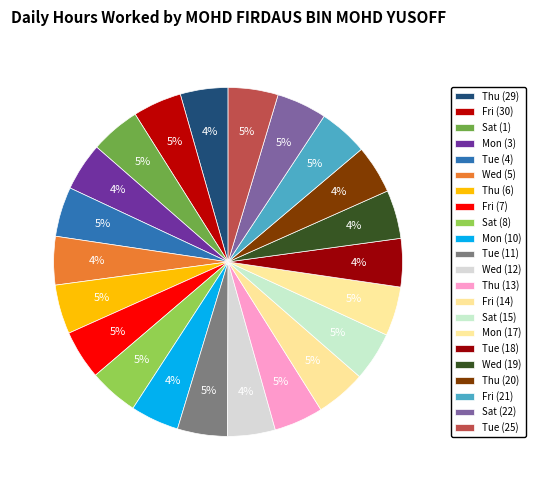

What percentage is the Wed (12) slice, to the nearest percent?

4%